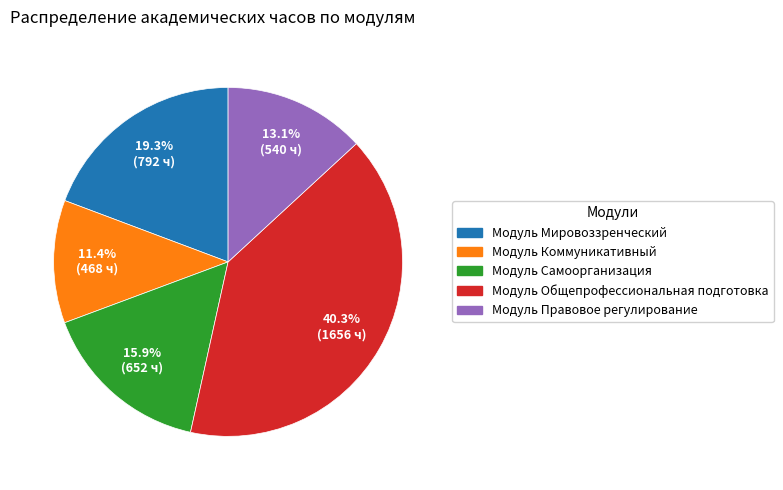

Rank the categories by value from lowest to highest.

Модуль Коммуникативный, Модуль Правовое регулирование, Модуль Самоорганизация, Модуль Мировоззренческий, Модуль Общепрофессиональная подготовка